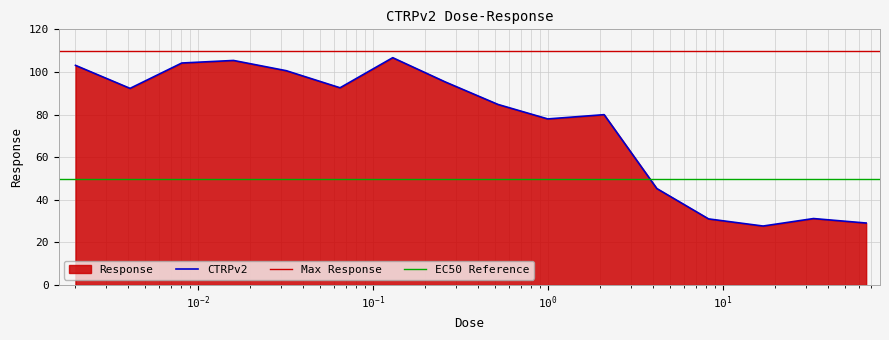

Reading right to left, transcribe all the data shown in this chart.

29.1	31.2	27.7	31.1	45.3	80.0	78.0	84.8	95.3	106.7	92.6	100.6	105.4	104.2	92.3	103.1